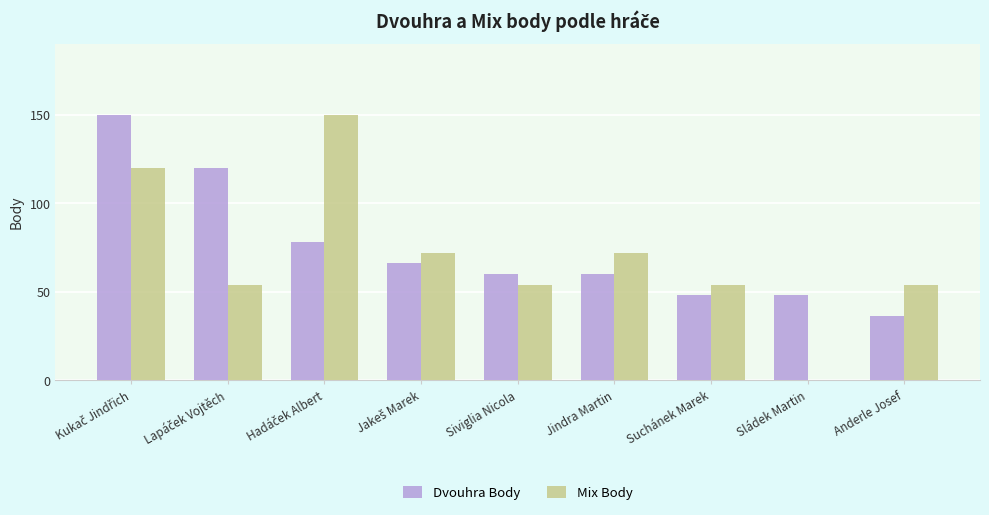

Reading left to right, list all the values displayed in this chart.

Dvouhra Body: 150	120	78	66	60	60	48	48	36
Mix Body: 120	54	150	72	54	72	54	0	54